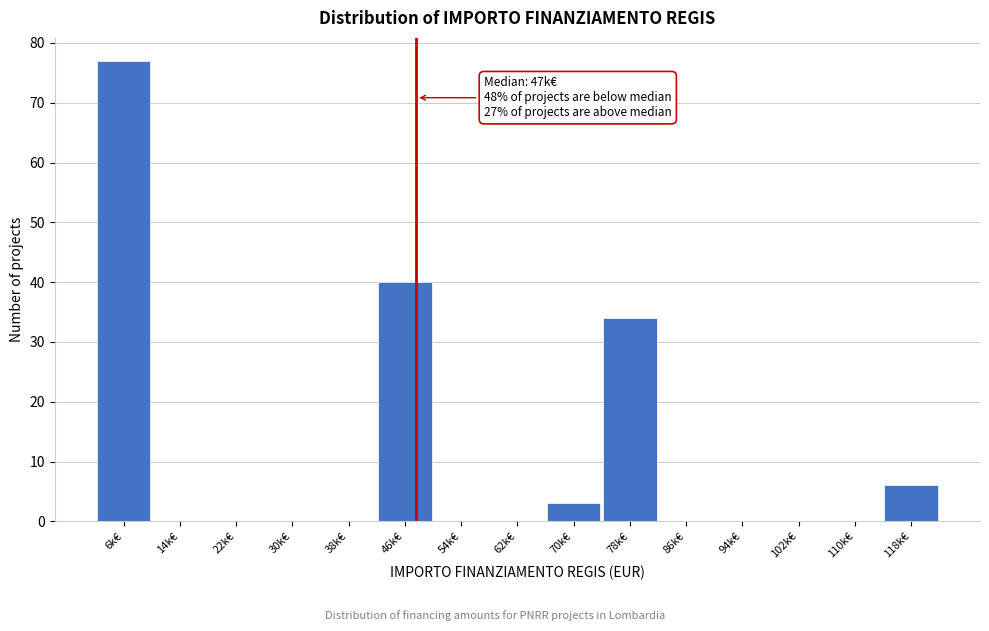

Reading left to right, transcribe all the data shown in this chart.

6k€=77	14k€=0	22k€=0	30k€=0	38k€=0	46k€=40	54k€=0	62k€=0	70k€=3	78k€=34	86k€=0	94k€=0	102k€=0	110k€=0	118k€=6